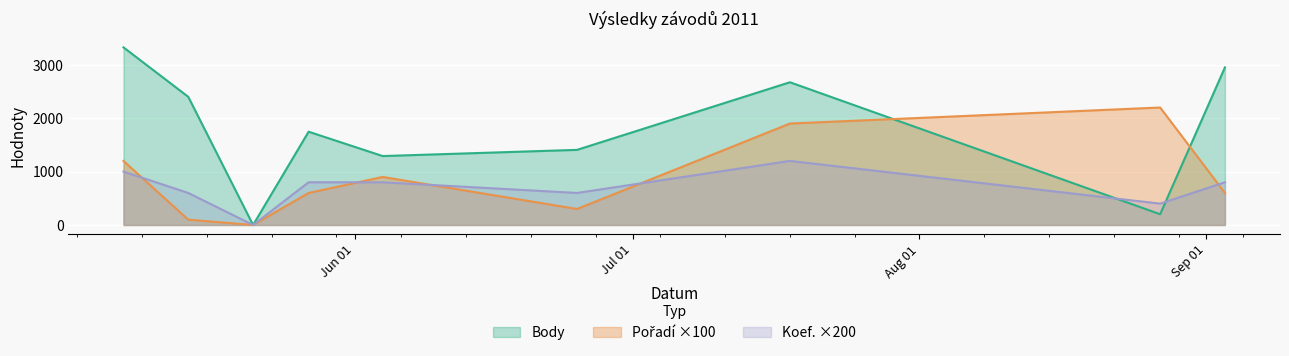

At which label is Body closest to 1663?

2011-05-27